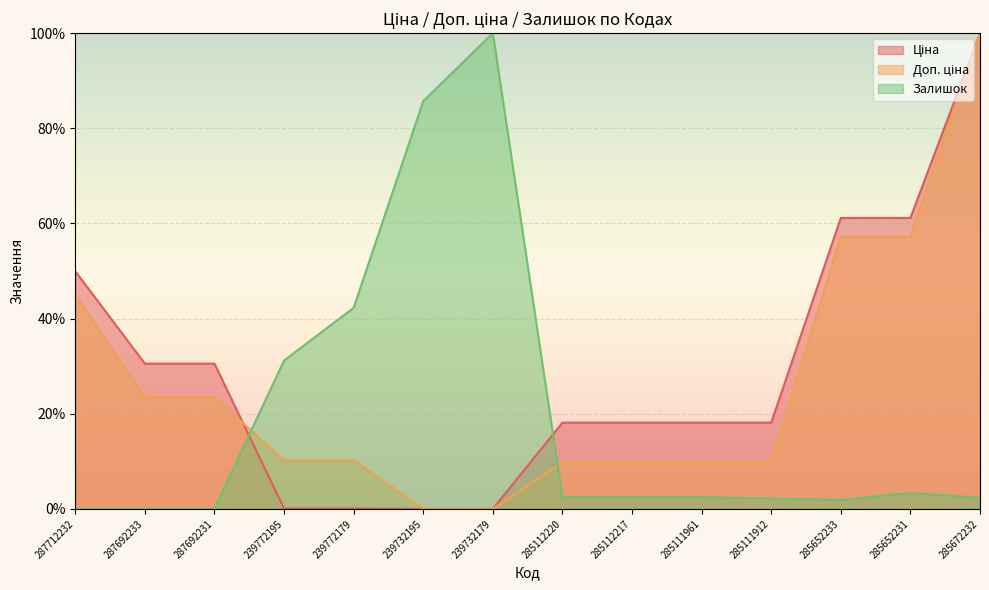

Where is Доп. ціна nearest to the value 50?

287712232